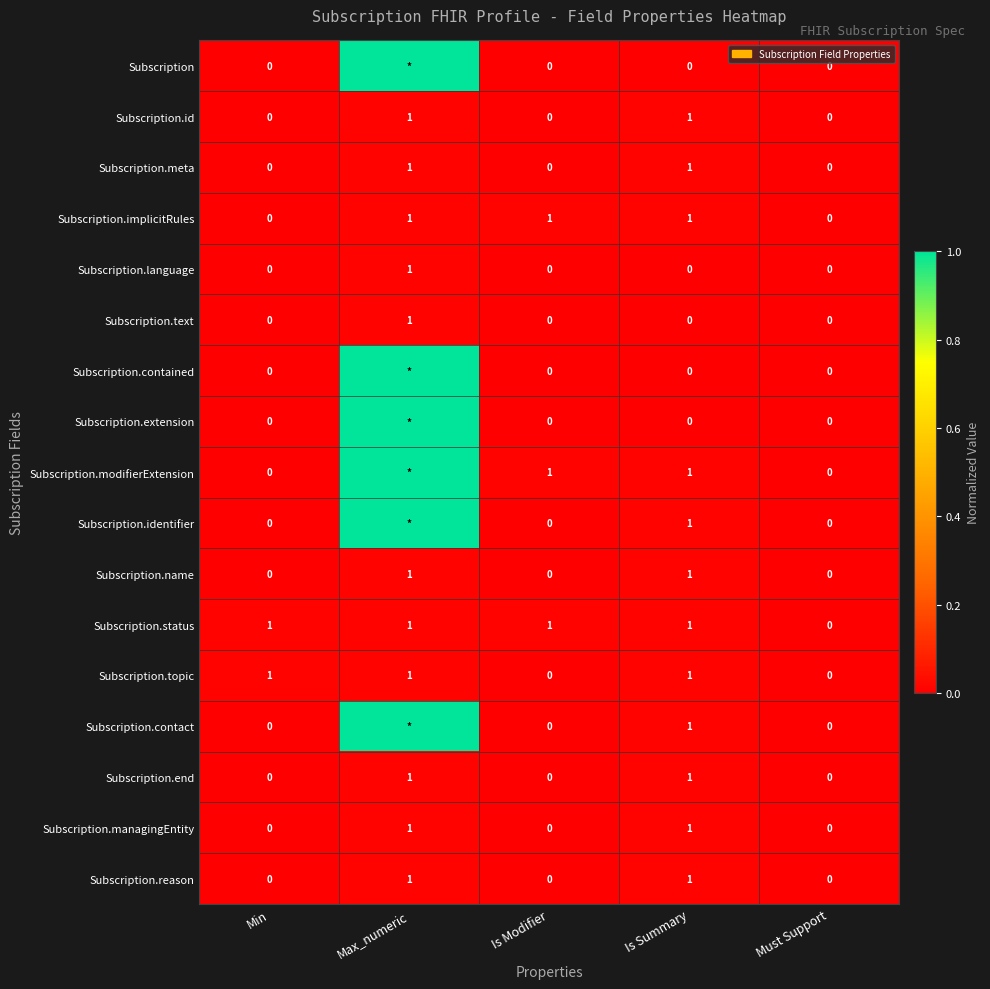

What is the total value across all series at Is Summary?

12.0